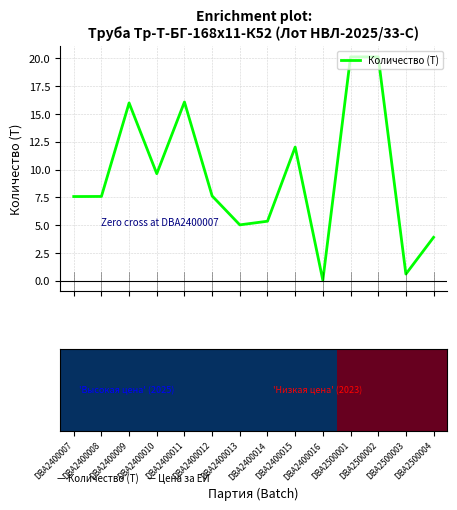

What is the difference between the second highest and second lowest values?

19.5